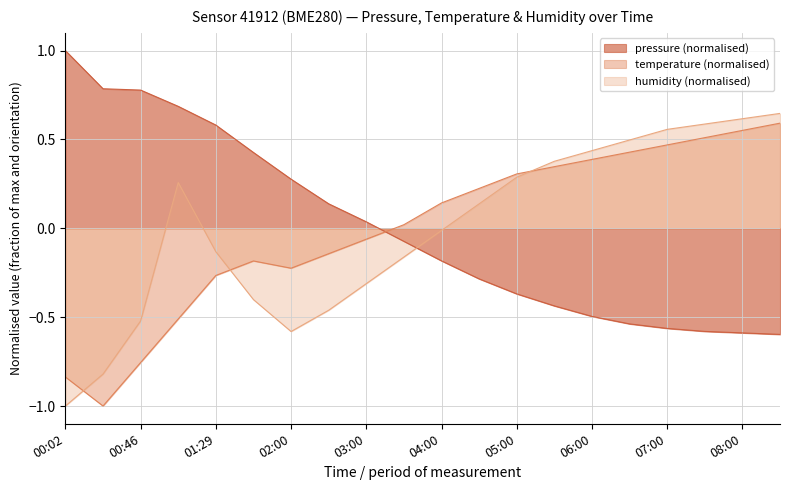

List the series in order of their peak value, highest first.

pressure (normalised), humidity (normalised), temperature (normalised)